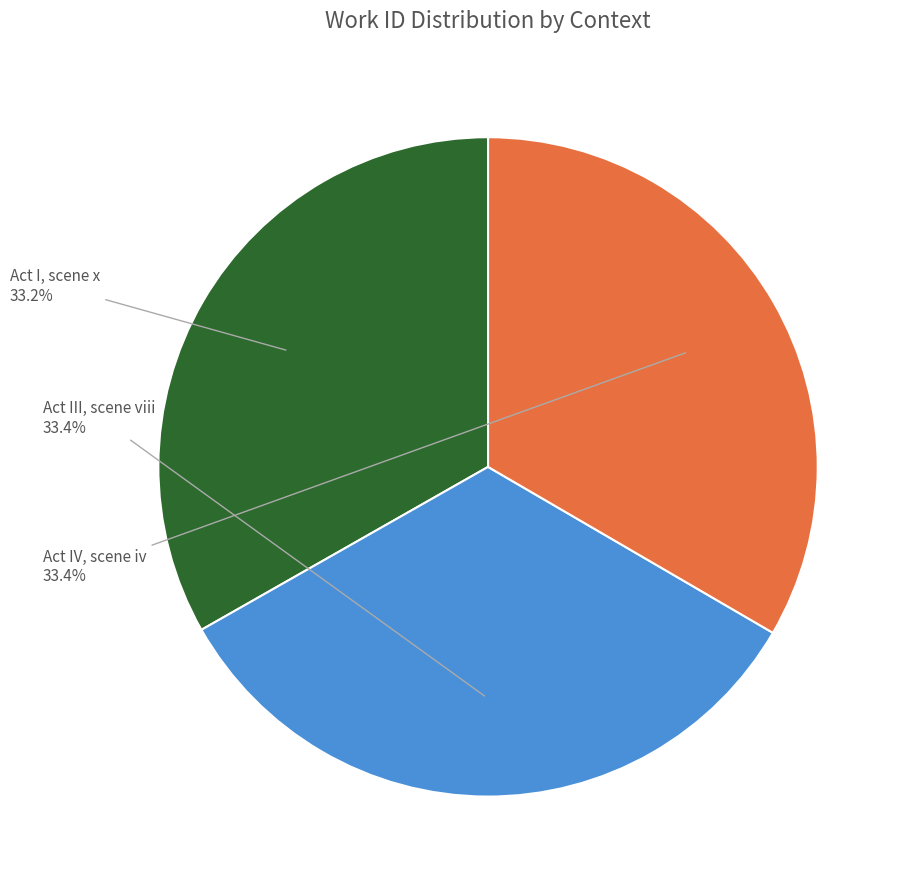

Is there a majority slice in this chart?

No